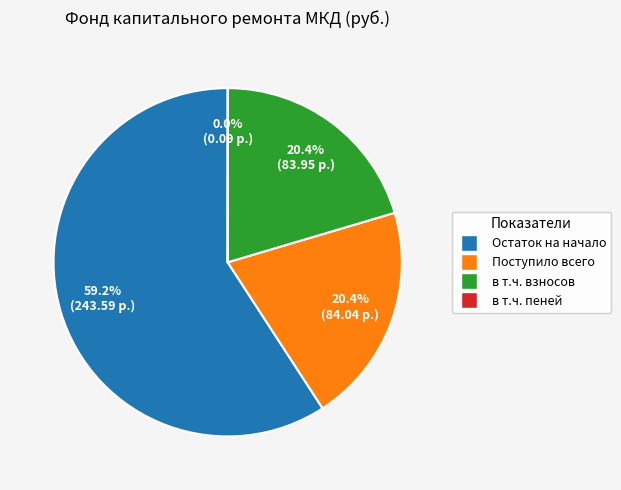

Is there any slice that represents more than half of the pie?

Yes